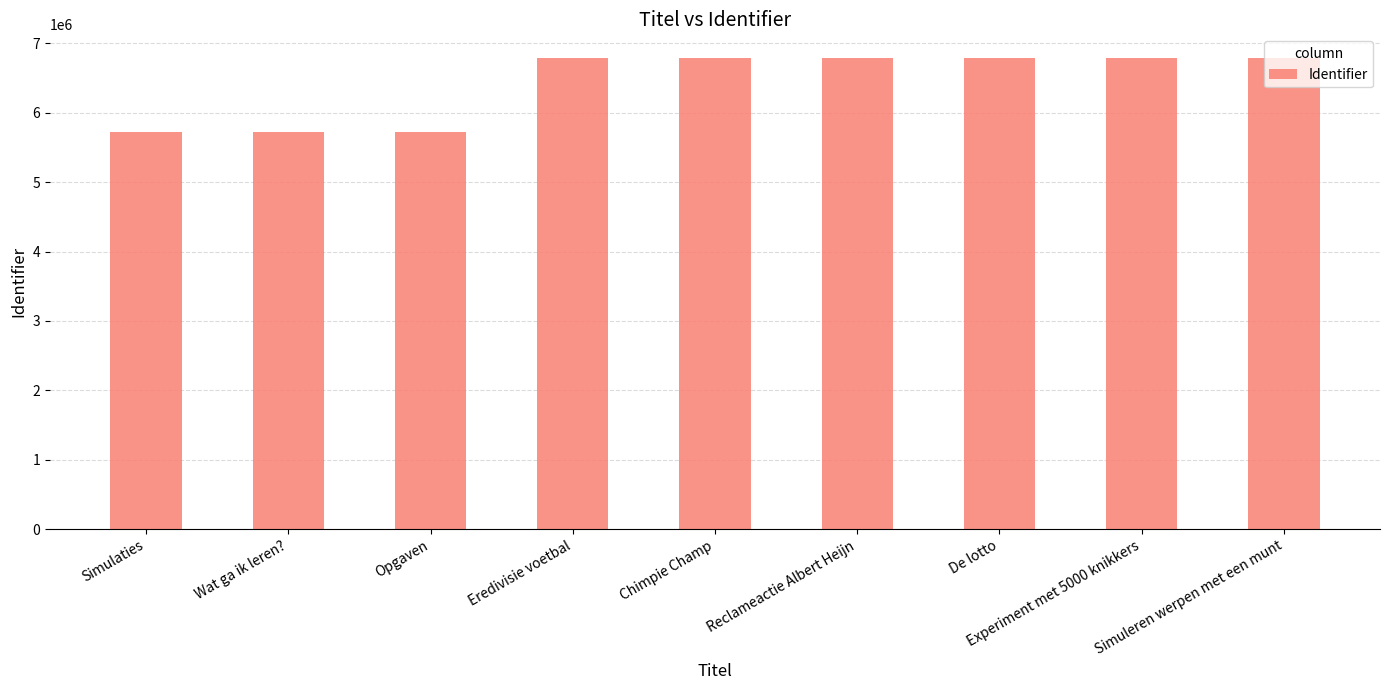

True or false: the data shows 6790719 at De lotto.

True